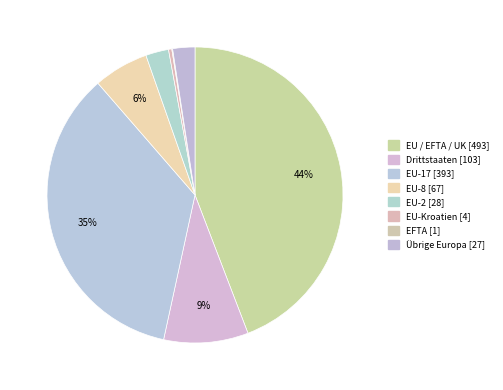

Count the number of slices in the pie.

8